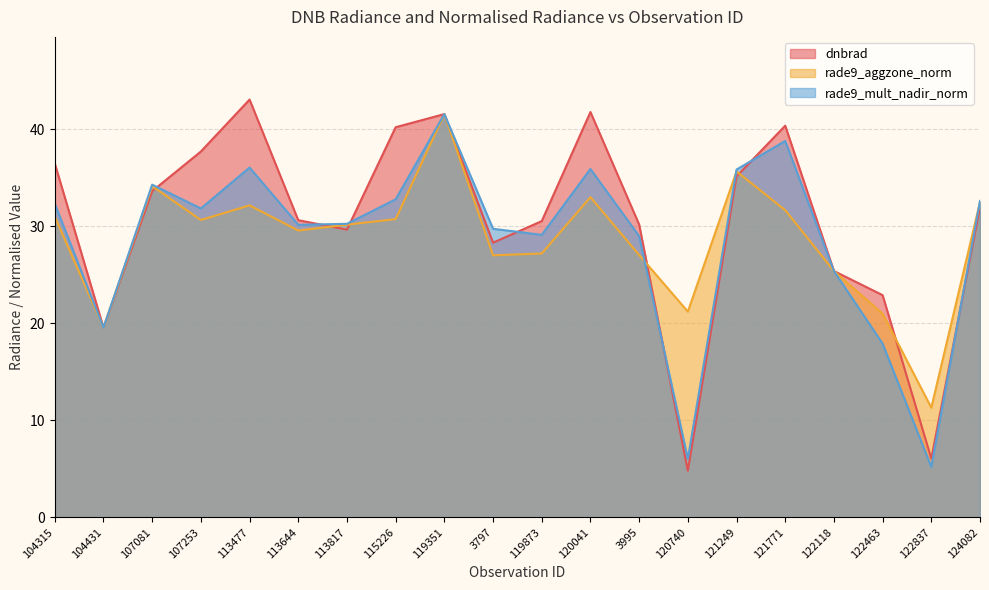

Rank the categories by rade9_mult_nadir_norm value from lowest to highest.

122837, 120740, 122463, 104431, 122118, 3995, 119873, 3797, 113644, 113817, 107253, 104315, 124082, 115226, 107081, 121249, 120041, 113477, 121771, 119351